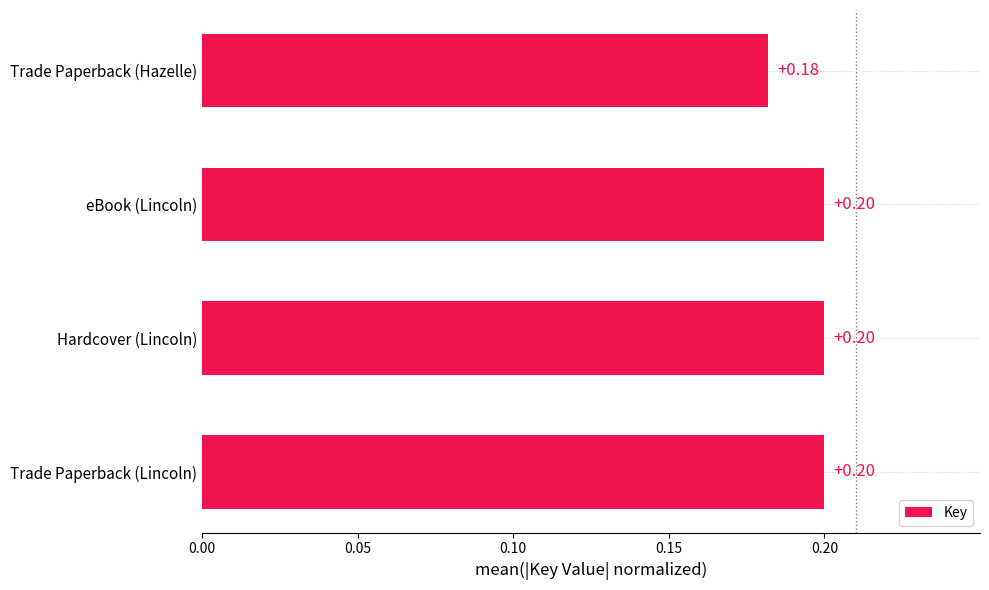

How many categories are shown in the chart?

4